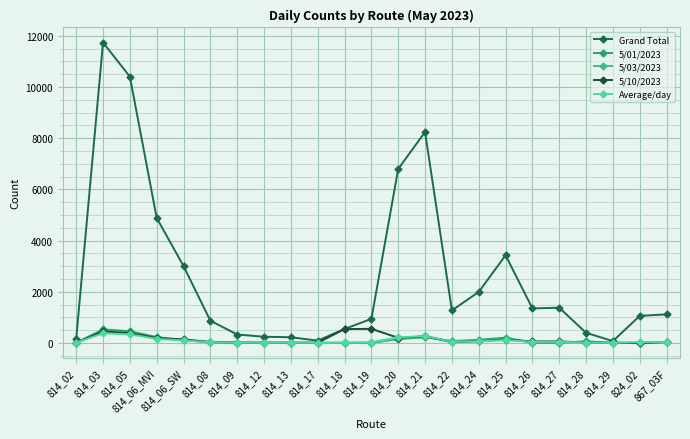

The 5/10/2023 series shows 307 at 814_20. True or false?

False